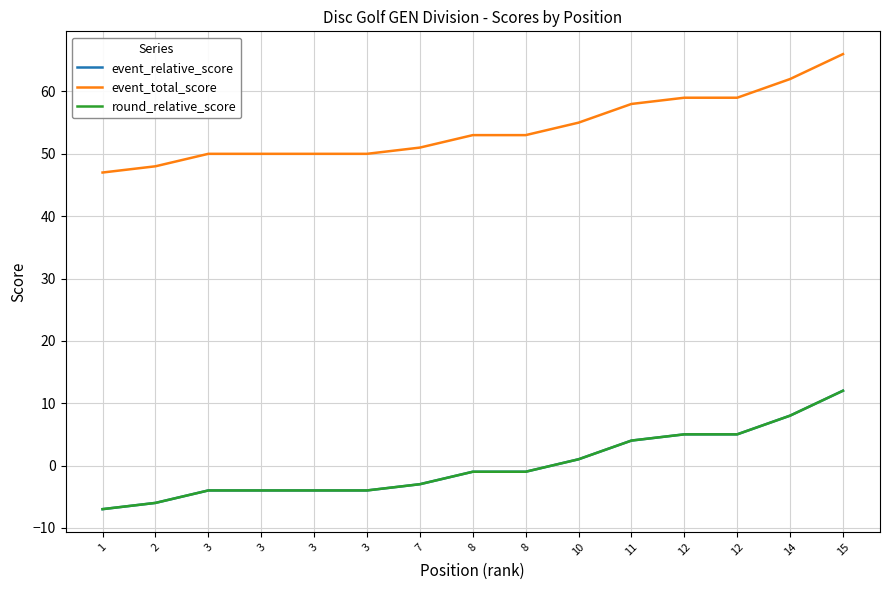

Does the chart have visible grid lines?

Yes